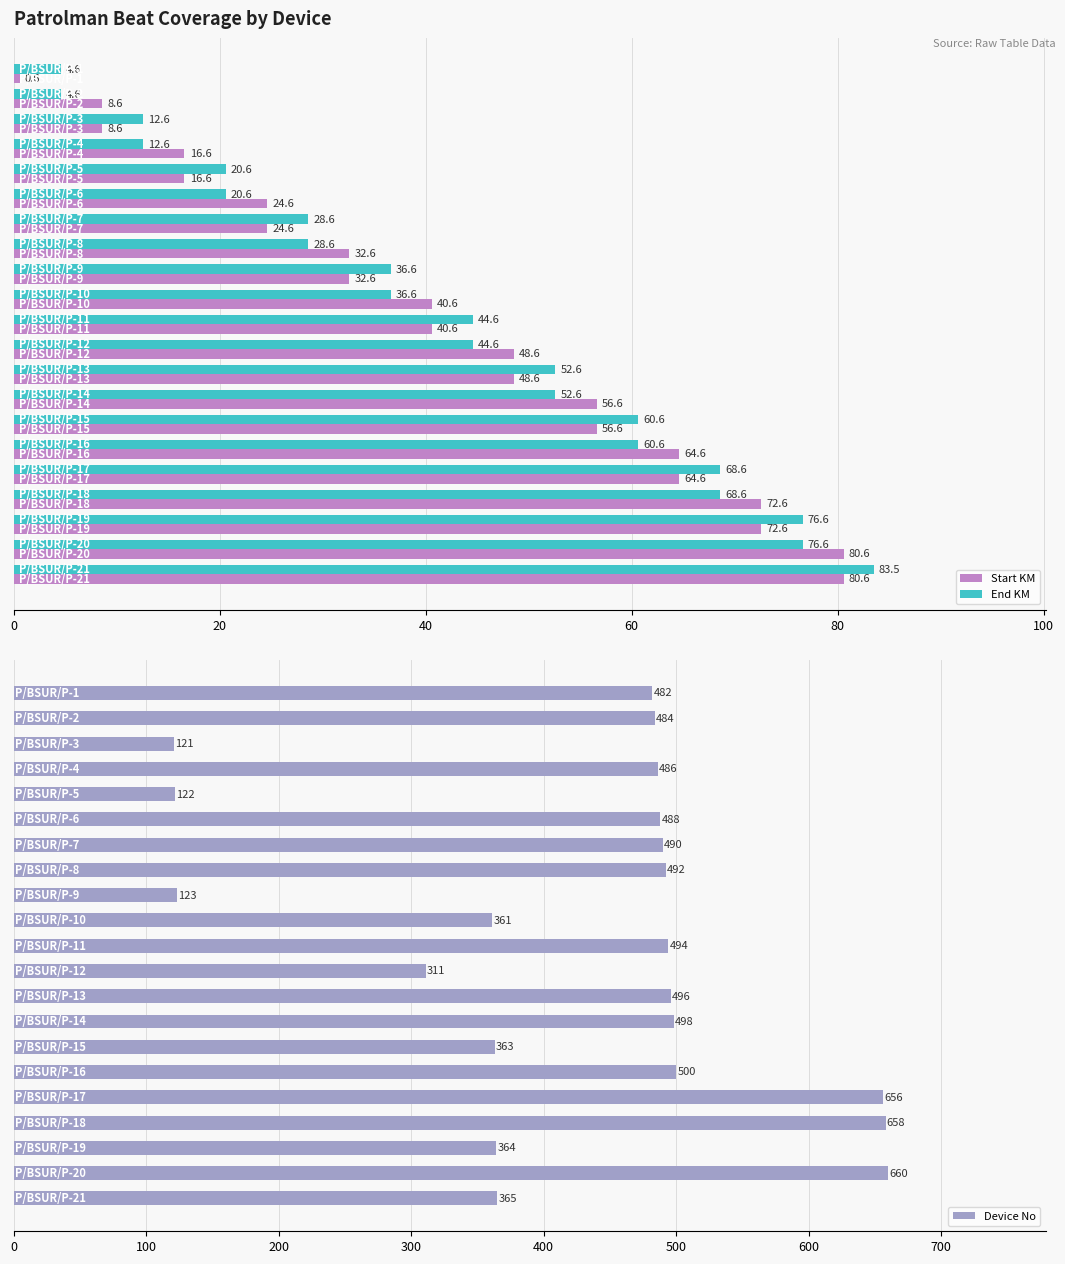

What is the maximum value for End KM?

83.5